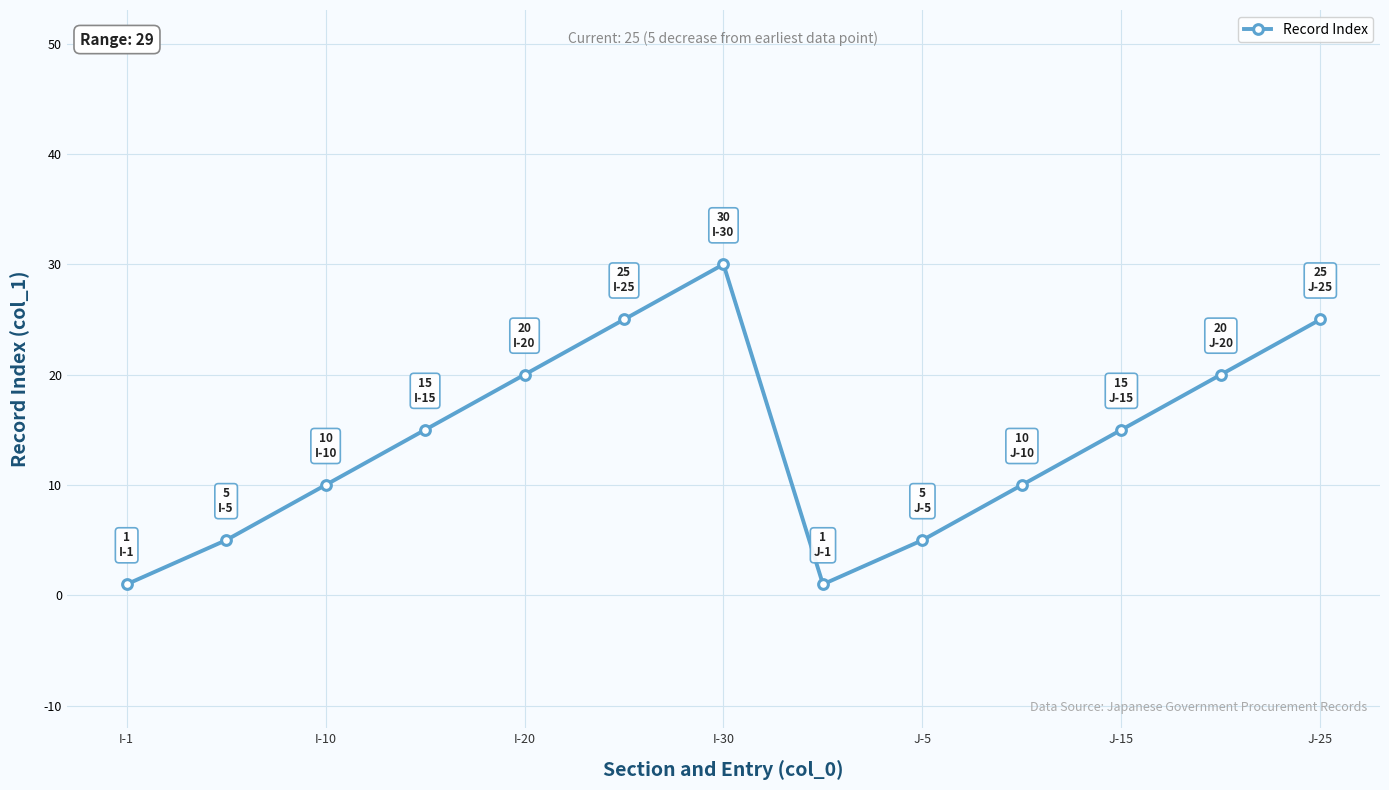

What is the maximum value shown in the chart?

30